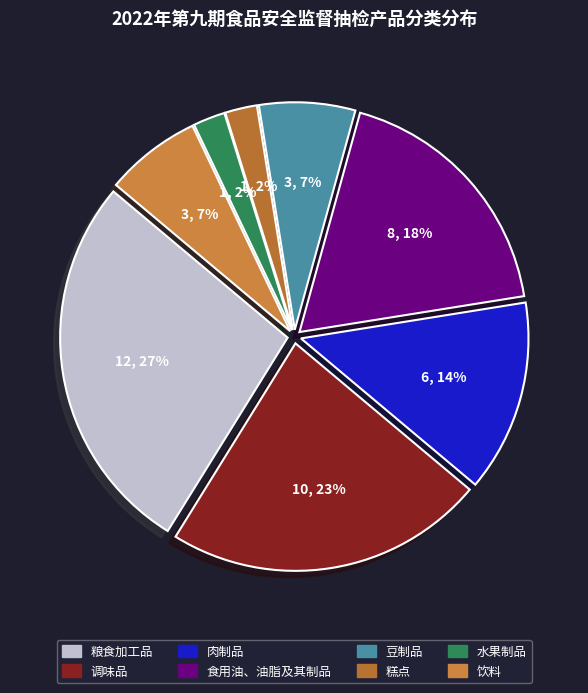

Which category has the biggest portion of the pie?

粮食加工品